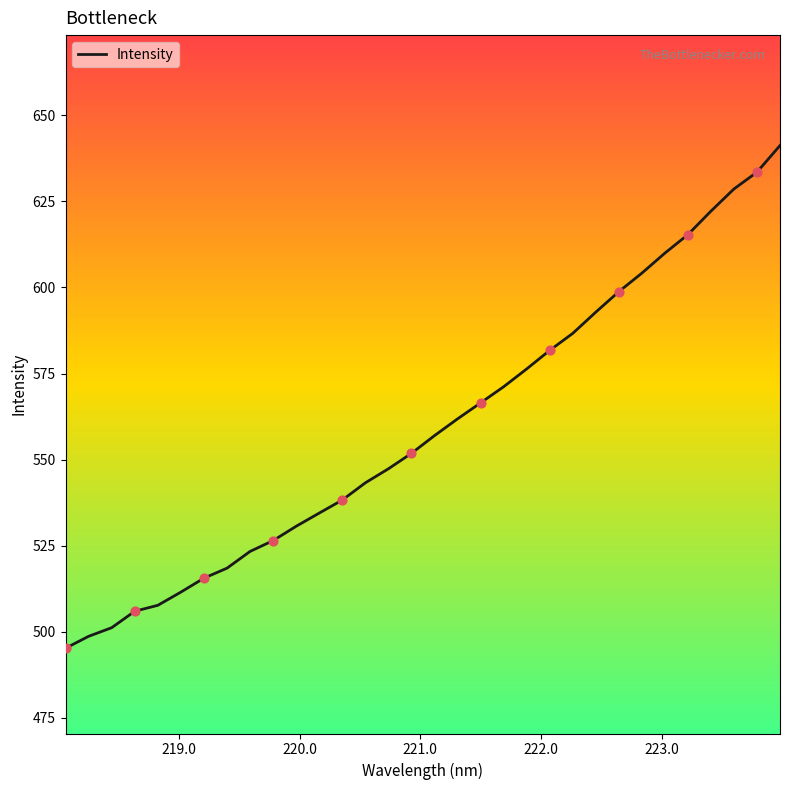

What is the greatest value displayed?

641.2